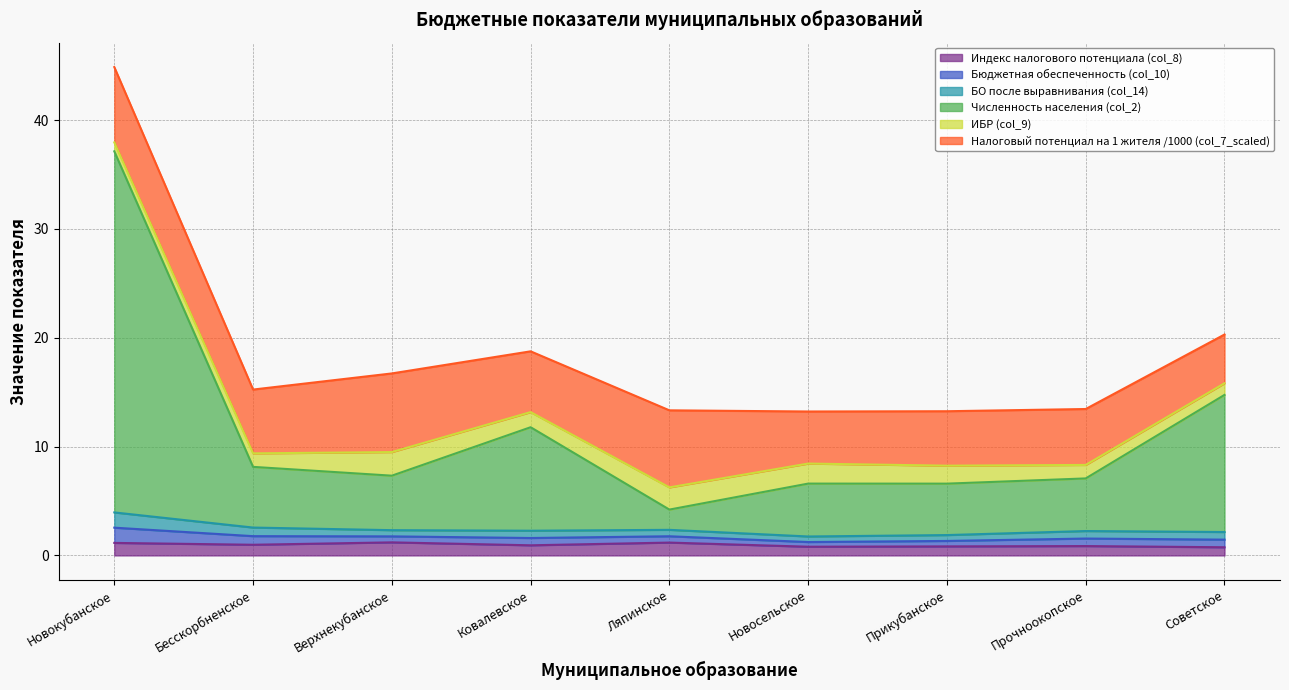

Which series has the largest total across all categories?

Численность населения (col_2)